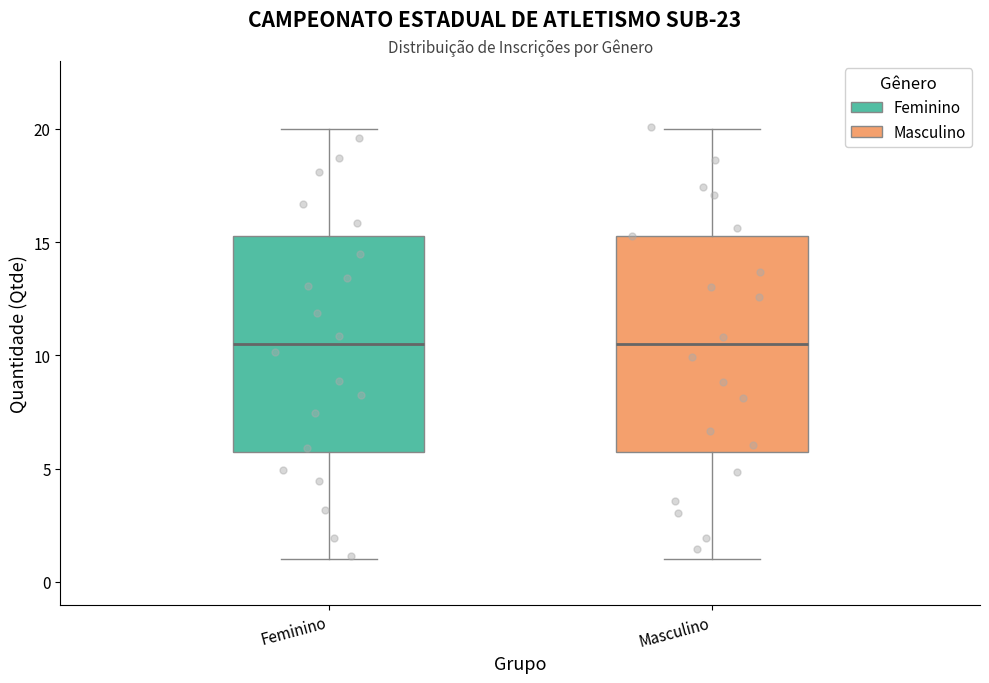

Reading left to right, transcribe this box plot: for each box, give where its median line is, the range the box spans, and where its two whiskers end, as read against the y-axis. The values are not printed on the chart, so give them approximately, as read against the axis.

Feminino: median 10.5, box 6.0 to 15.5, whiskers 1.0 to 20.0
Masculino: median 10.5, box 6.0 to 15.5, whiskers 1.0 to 20.0